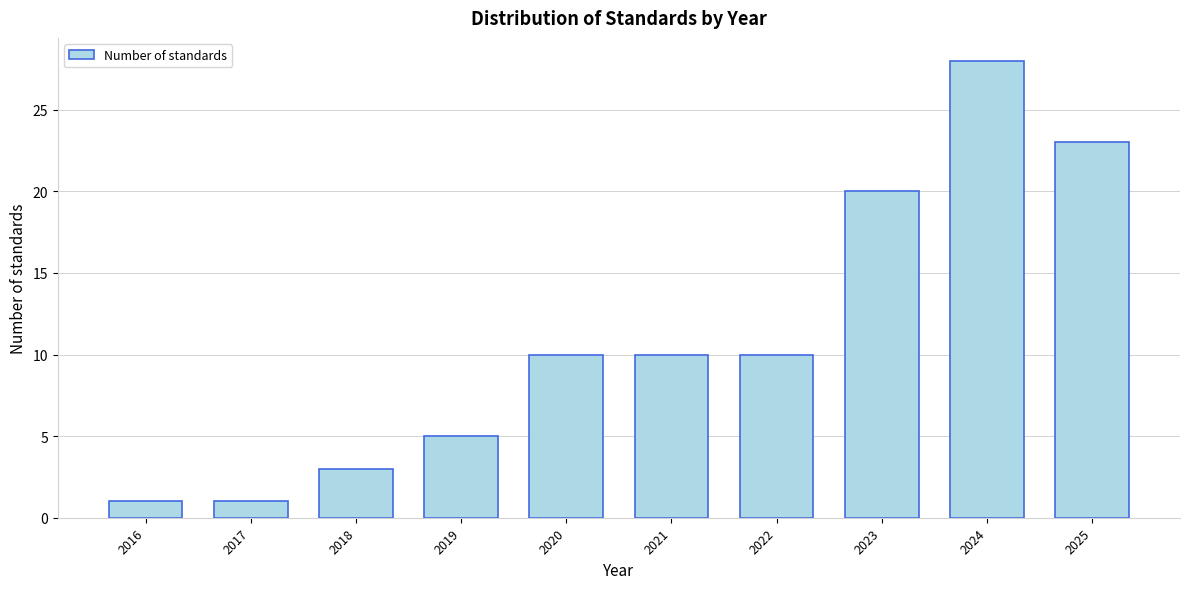

Reading right to left, what are all the values shown in this chart?

23	28	20	10	10	10	5	3	1	1